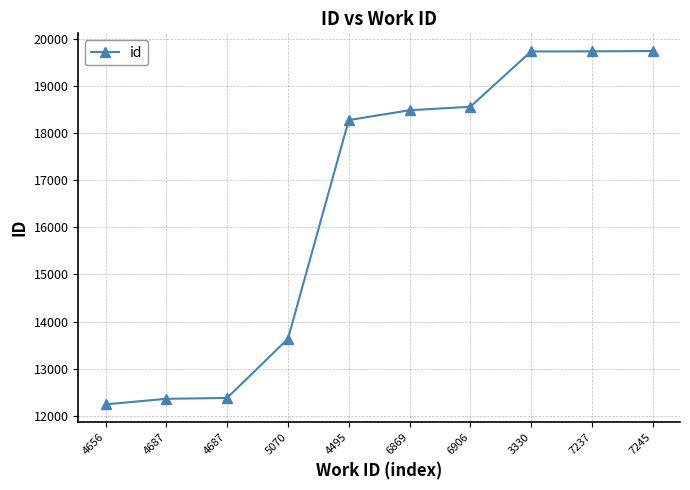

Is this an area chart (filled region under the line)?

No